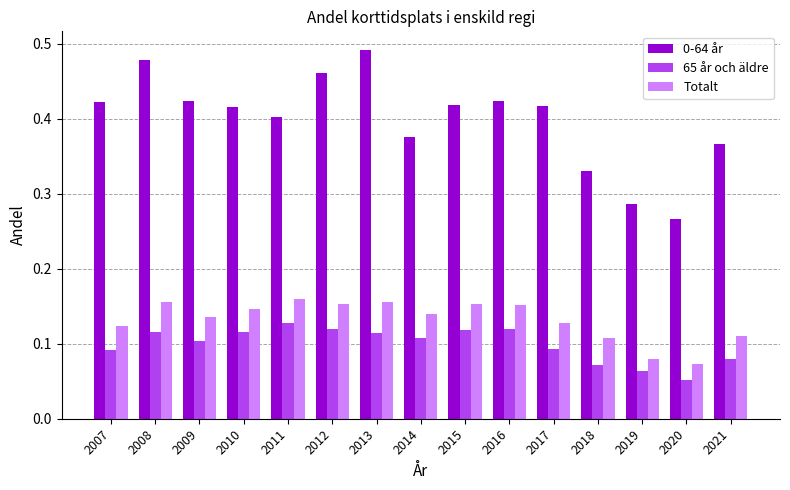

Which series has the widest spread of values?

0-64 år